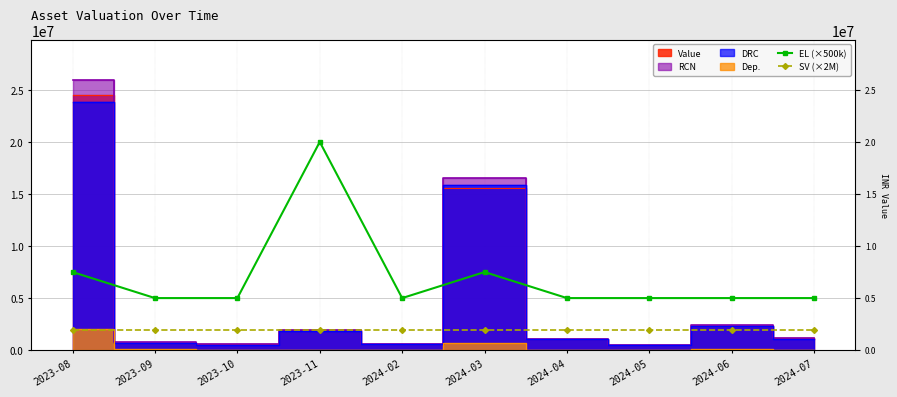

Between 2024-05 and 2024-02, which is larger?

2024-05